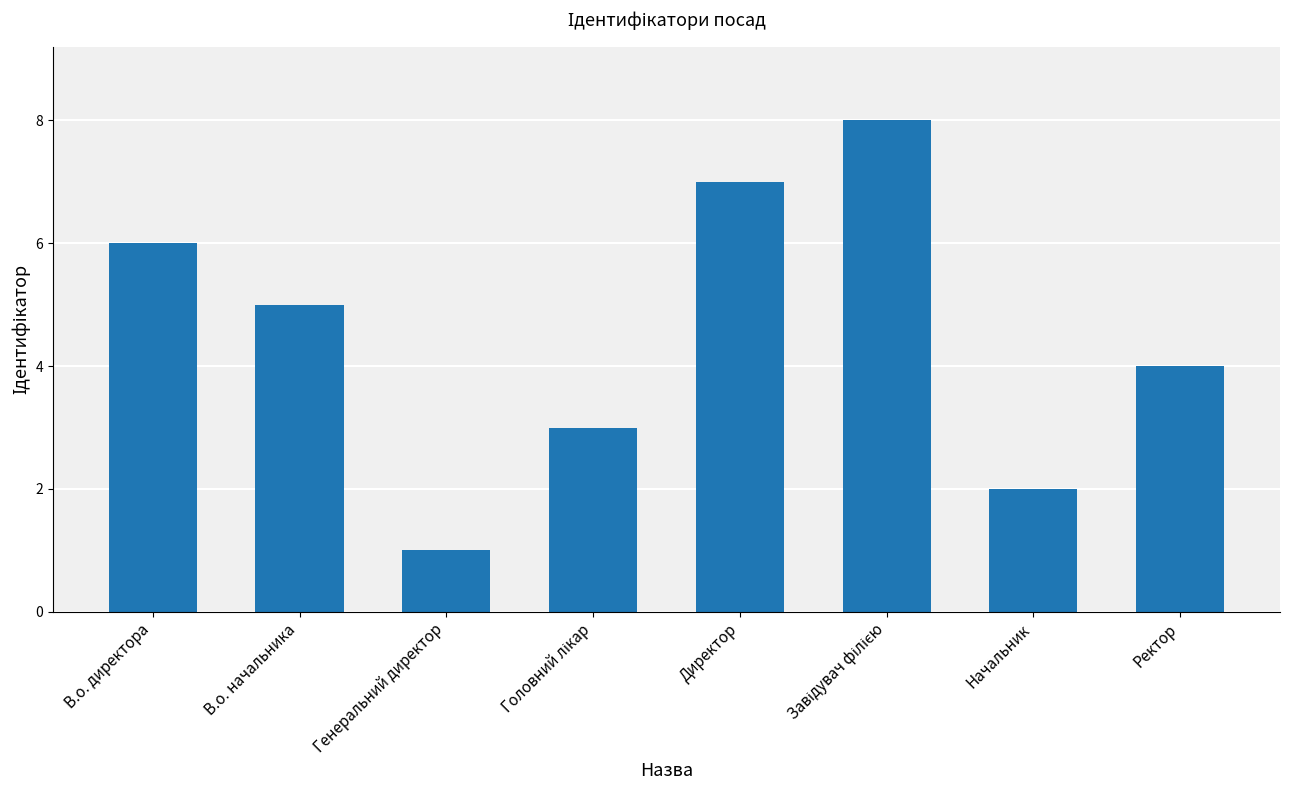

The value at Ректор is 4. True or false?

True